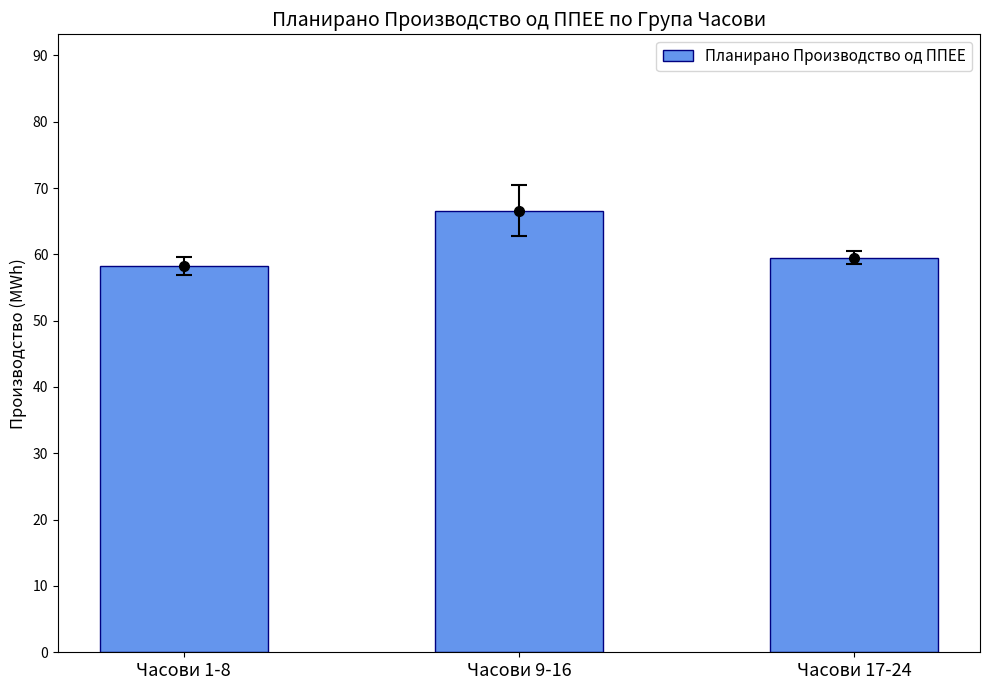

Does the chart contain any negative values?

No